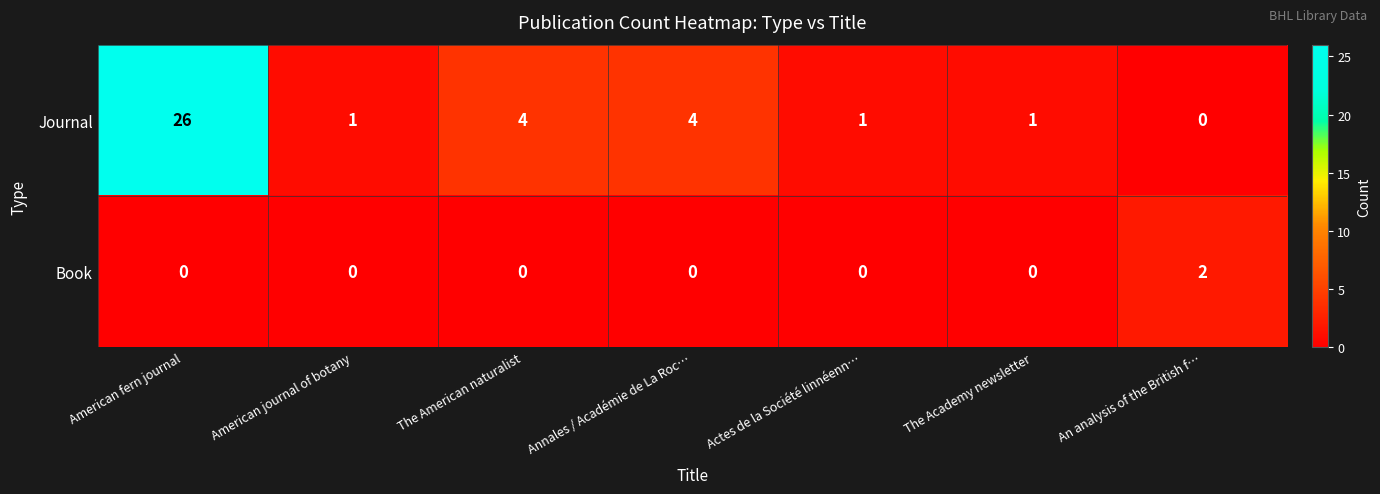

The Journal series shows 2 at Actes de la Société linnéenn…. True or false?

False